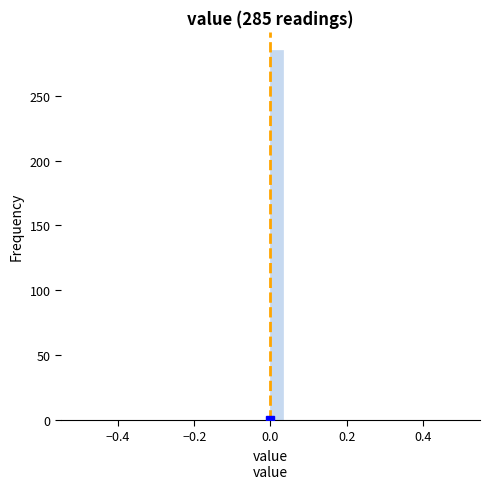

Read against the x-axis, roughly where is the centre of the tallest bar?

0.02